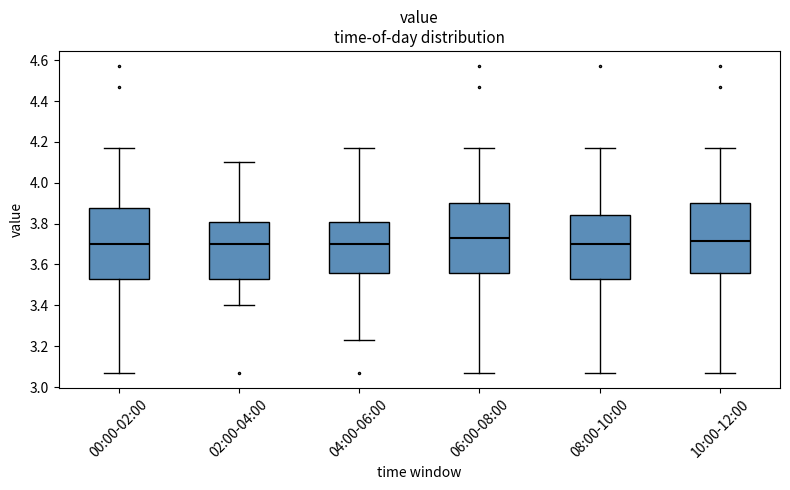

Reading left to right, read every box against the y-axis: the position of its median line, the range the box covers, and the ends of its whiskers. The values are not printed on the chart, so give them approximately, as read against the axis.

00:00-02:00: median 3.70, box 3.54 to 3.88, whiskers 3.08 to 4.18
02:00-04:00: median 3.70, box 3.54 to 3.80, whiskers 3.40 to 4.10
04:00-06:00: median 3.70, box 3.56 to 3.80, whiskers 3.24 to 4.18
06:00-08:00: median 3.74, box 3.56 to 3.90, whiskers 3.08 to 4.18
08:00-10:00: median 3.70, box 3.54 to 3.84, whiskers 3.08 to 4.18
10:00-12:00: median 3.72, box 3.56 to 3.90, whiskers 3.08 to 4.18